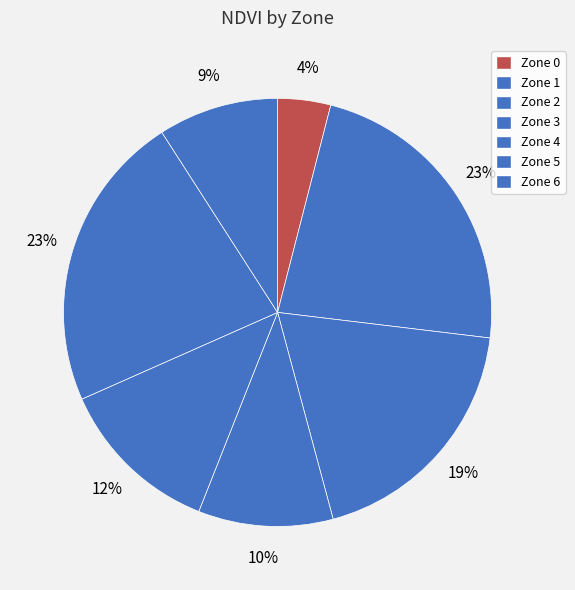

Which category has the smallest portion of the pie?

Zone 0